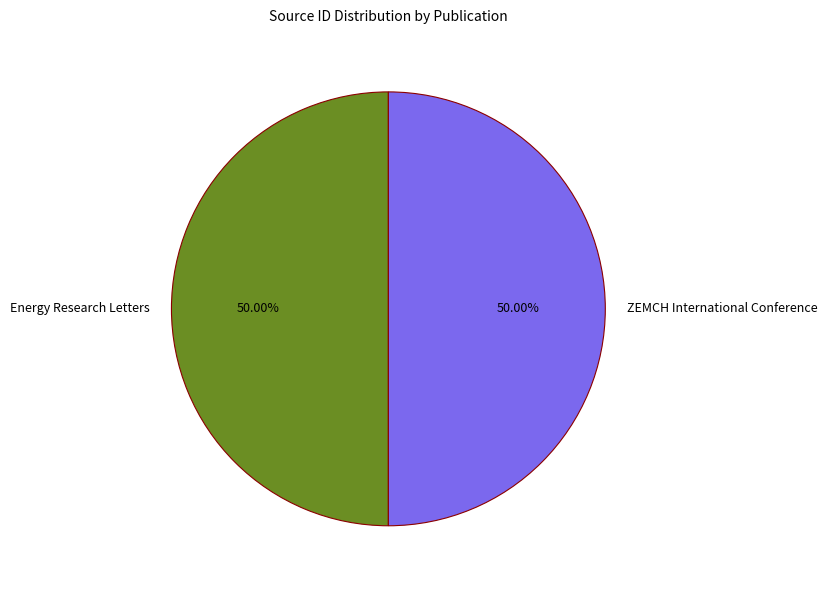

Do Energy Research Letters and ZEMCH International Conference together represent more than half of the pie?

Yes